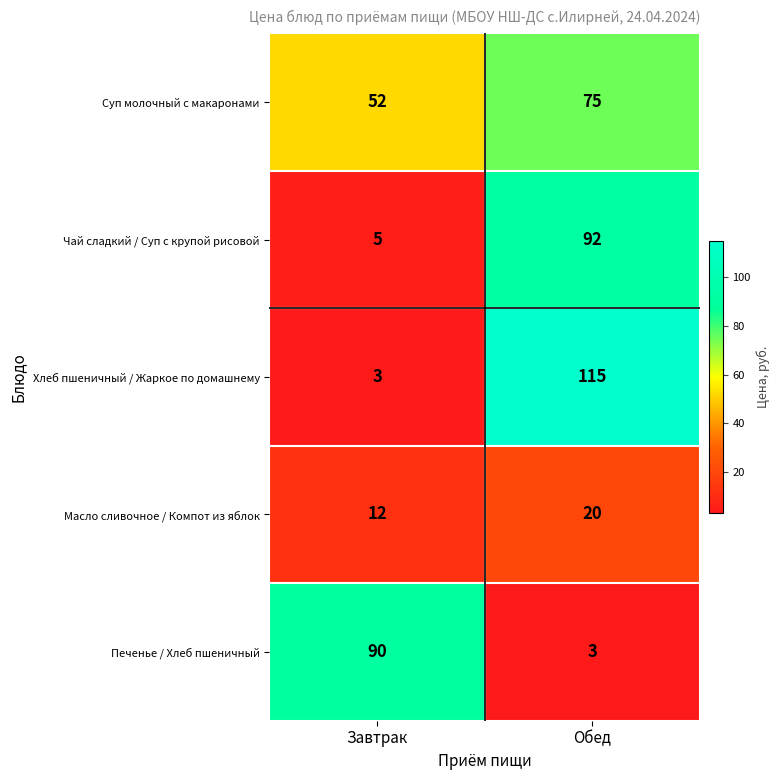

Reading left to right, transcribe all the data shown in this chart.

Суп молочный с макаронами: Завтрак=52	Обед=75
Чай сладкий / Суп с крупой рисовой: Завтрак=5	Обед=92
Хлеб пшеничный / Жаркое по домашнему: Завтрак=3	Обед=115
Масло сливочное / Компот из яблок: Завтрак=12	Обед=20
Печенье / Хлеб пшеничный: Завтрак=90	Обед=3